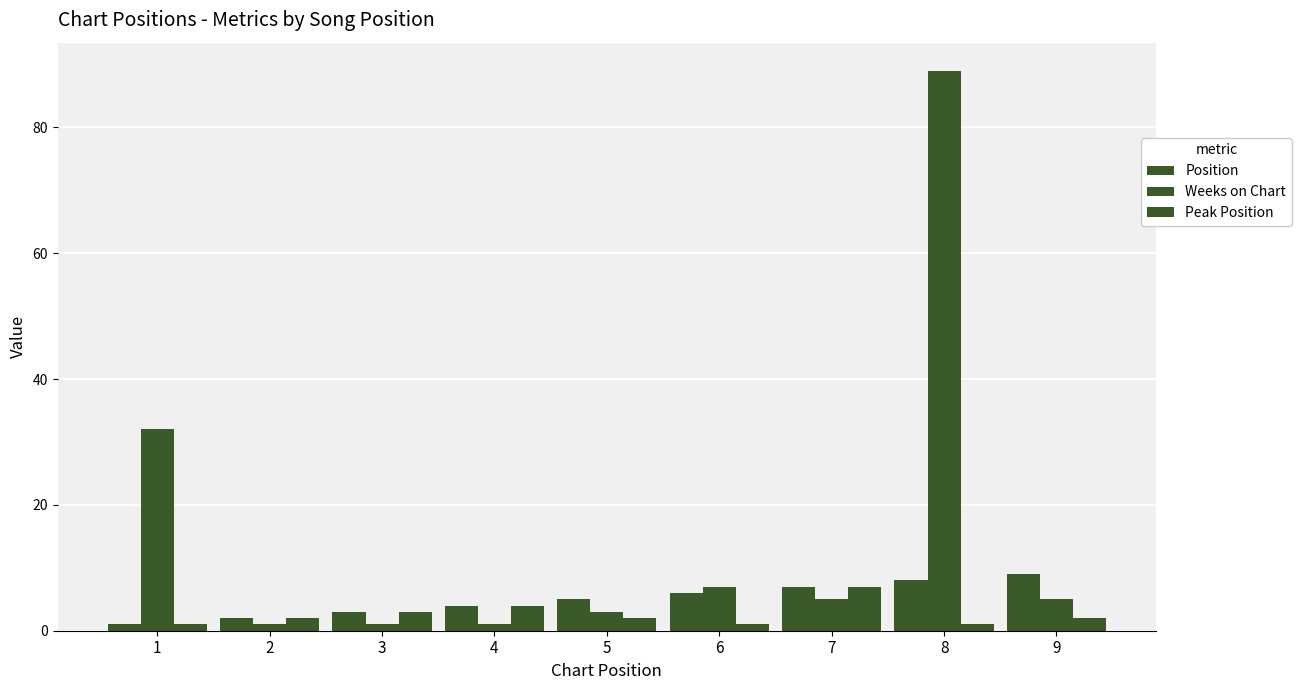

The value of Peak Position at 9 is 2. True or false?

True